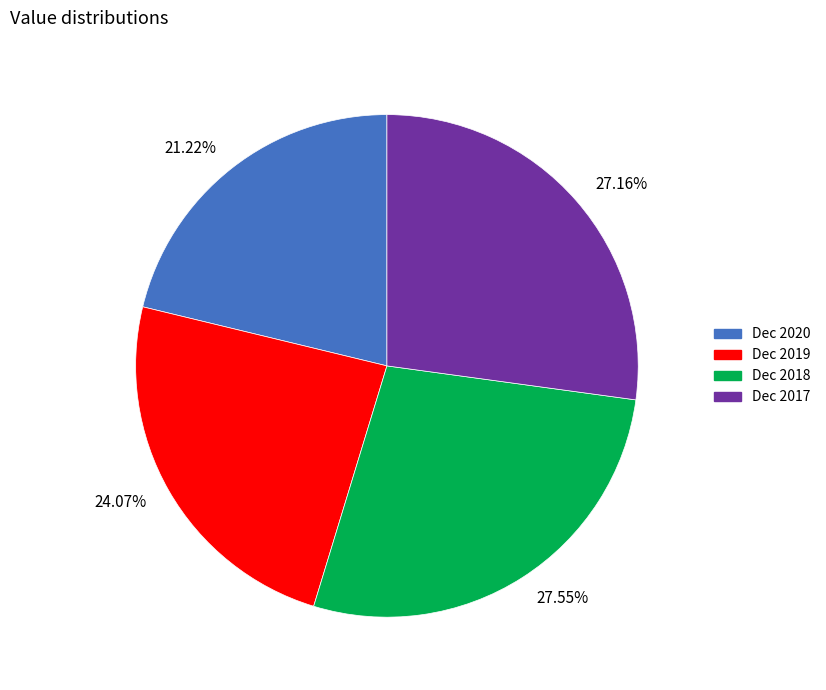

What is the ratio of the value at Dec 2018 to the value at Dec 2019?

1.1